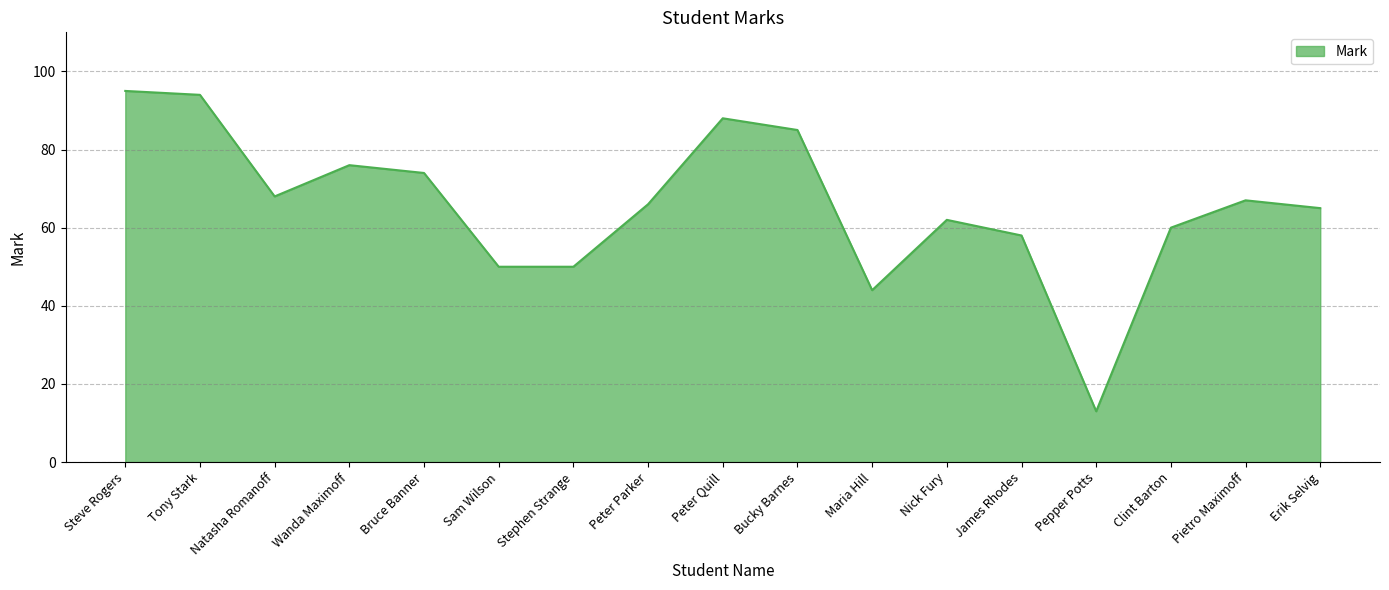

What is the smallest value displayed?

13